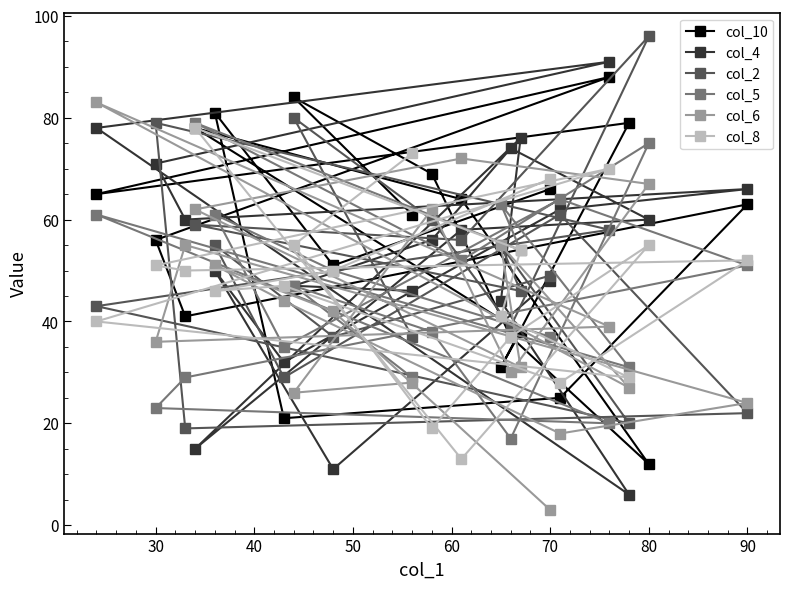

What is the minimum value shown in the chart?

3